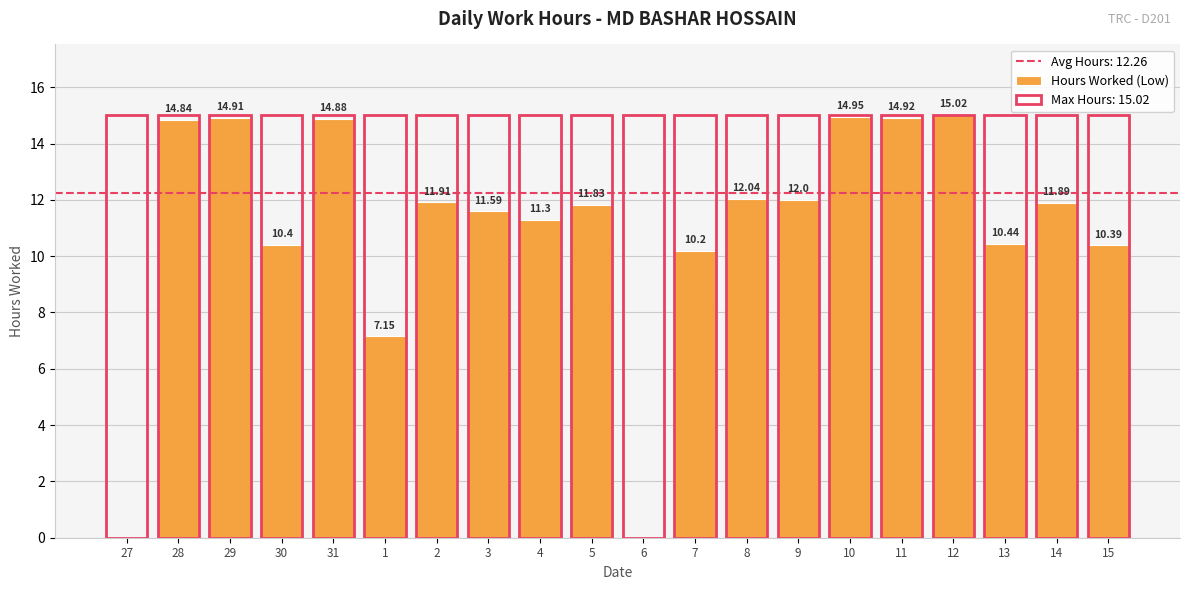

True or false: the data shows 5.9 at 14.

False